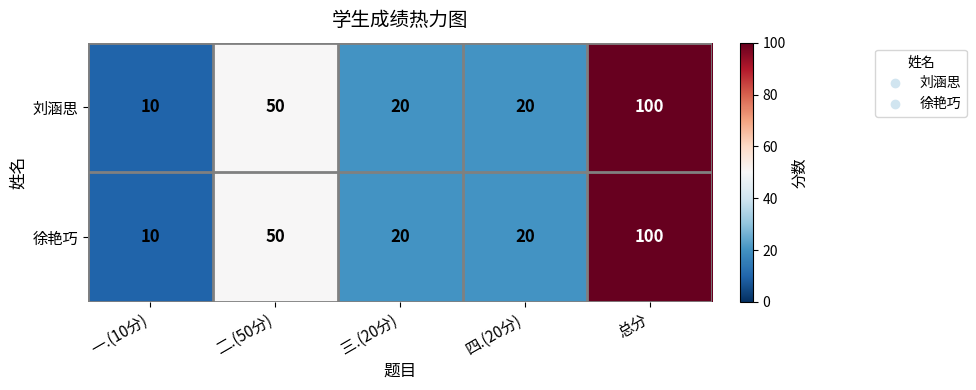

Is the value of 徐艳巧 at 总分 greater than the value of 刘涵思 at 一.(10分)?

Yes